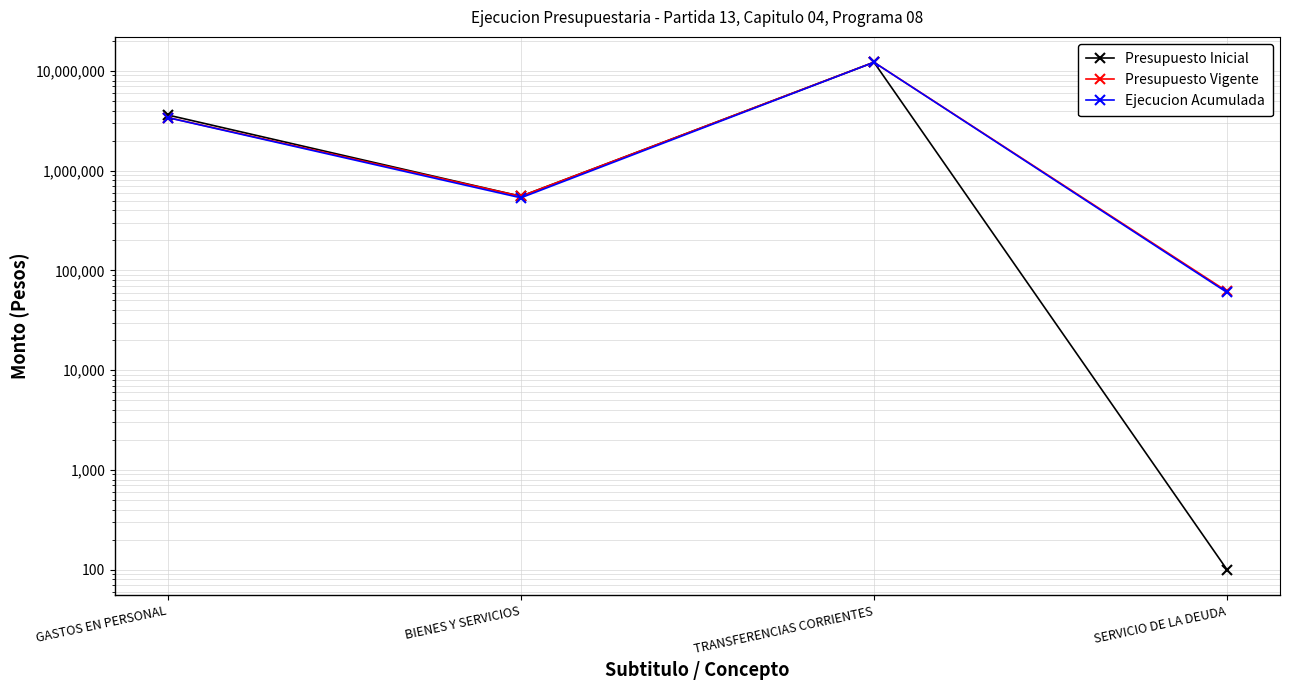

True or false: Presupuesto Inicial and Presupuesto Vigente intersect in this chart.

False